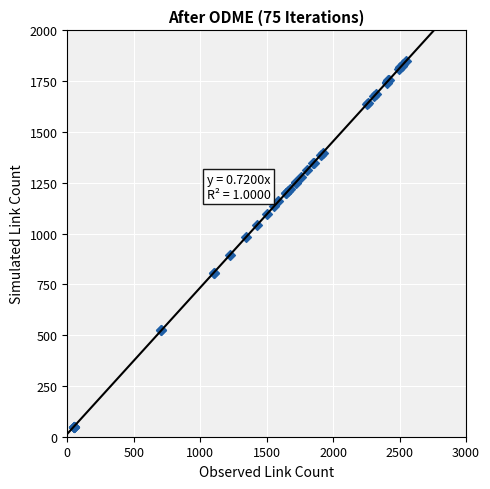

What Y value in the scatter plot is closest to 950?

984.0